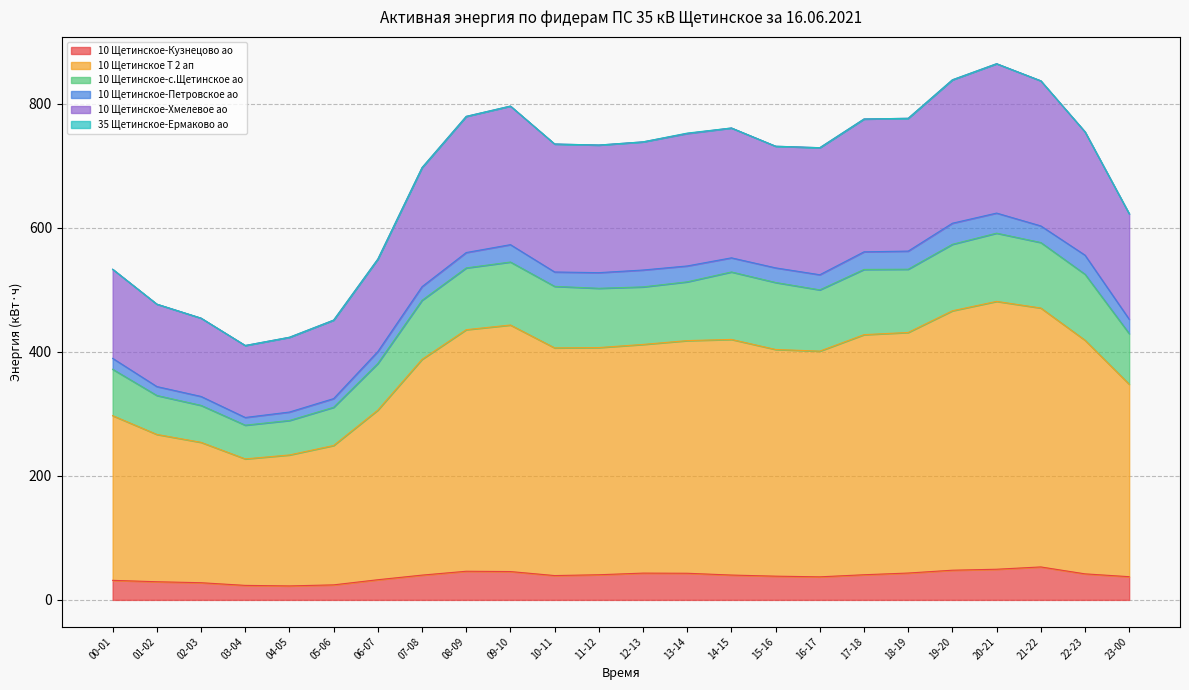

What is the total value across all series at 12-13?

738.7